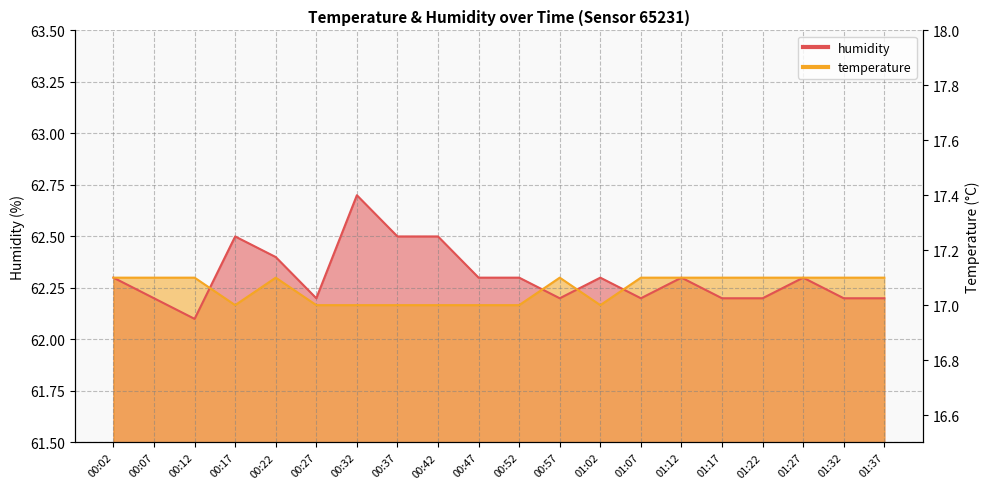

What is the sum of all humidity values?

1246.1